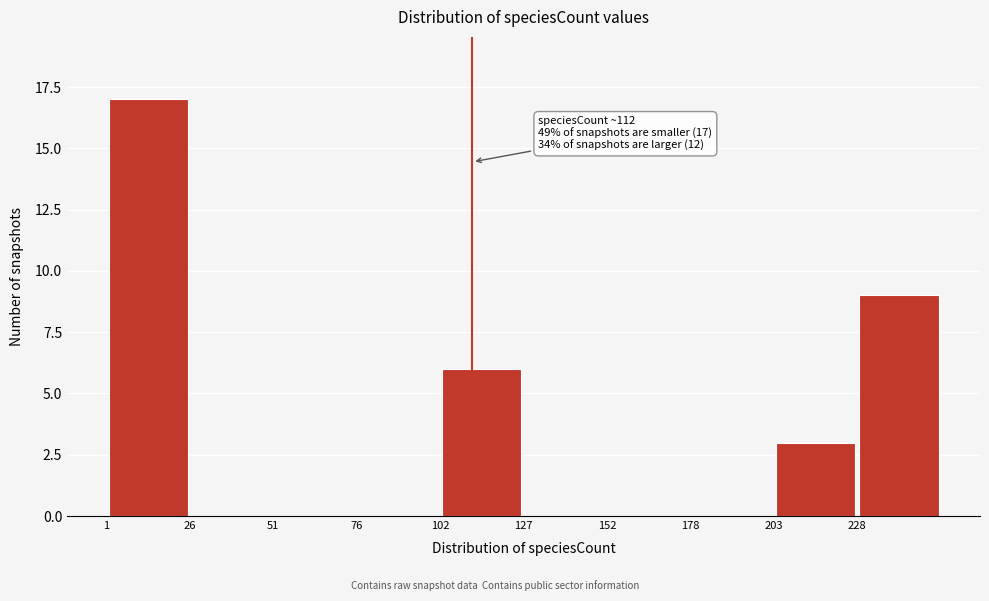

Over which range of the x-axis is the bar tallest?

0 to 25